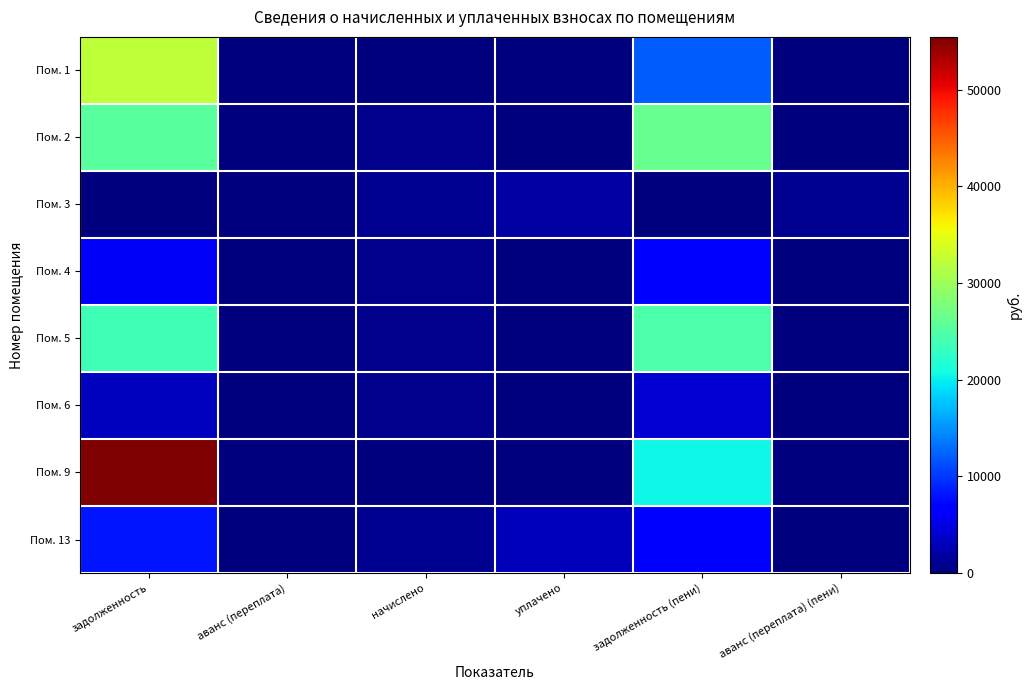

How many series are shown in this chart?

8